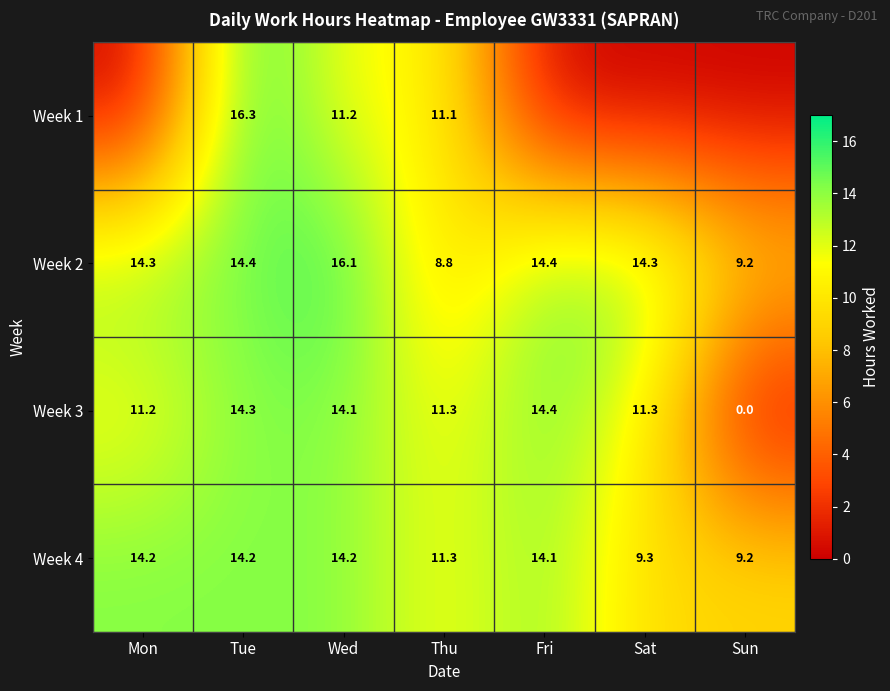

At which label does Week 2 reach its minimum?

Thu